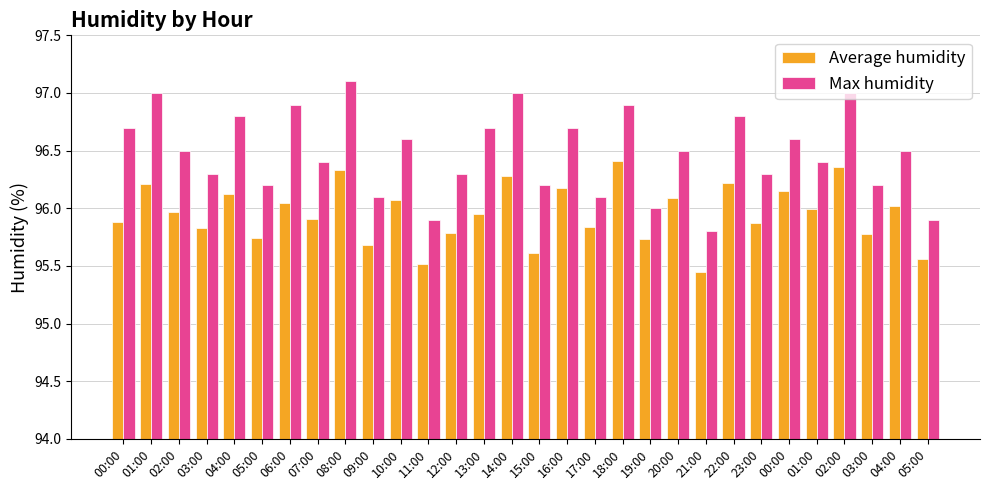

Which has a higher value, 04:00 or 00:00?

04:00